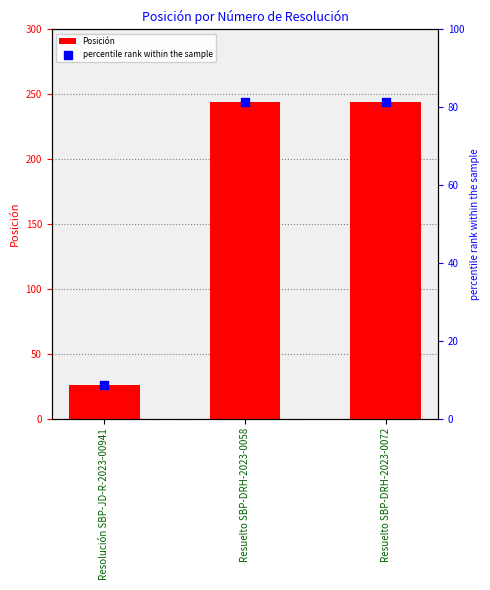

At how many categories does at least one series exceed 207?

2